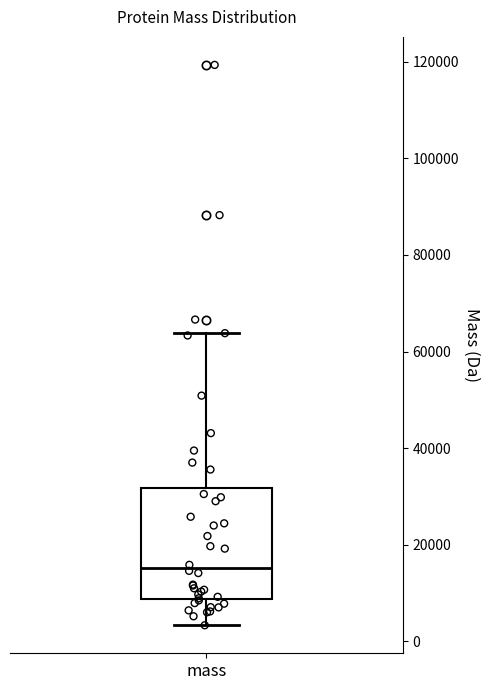

Where does the upper whisker of the box for mass end on the y-axis? The values are not printed on the chart, so give them approximately, as read against the axis.

64000